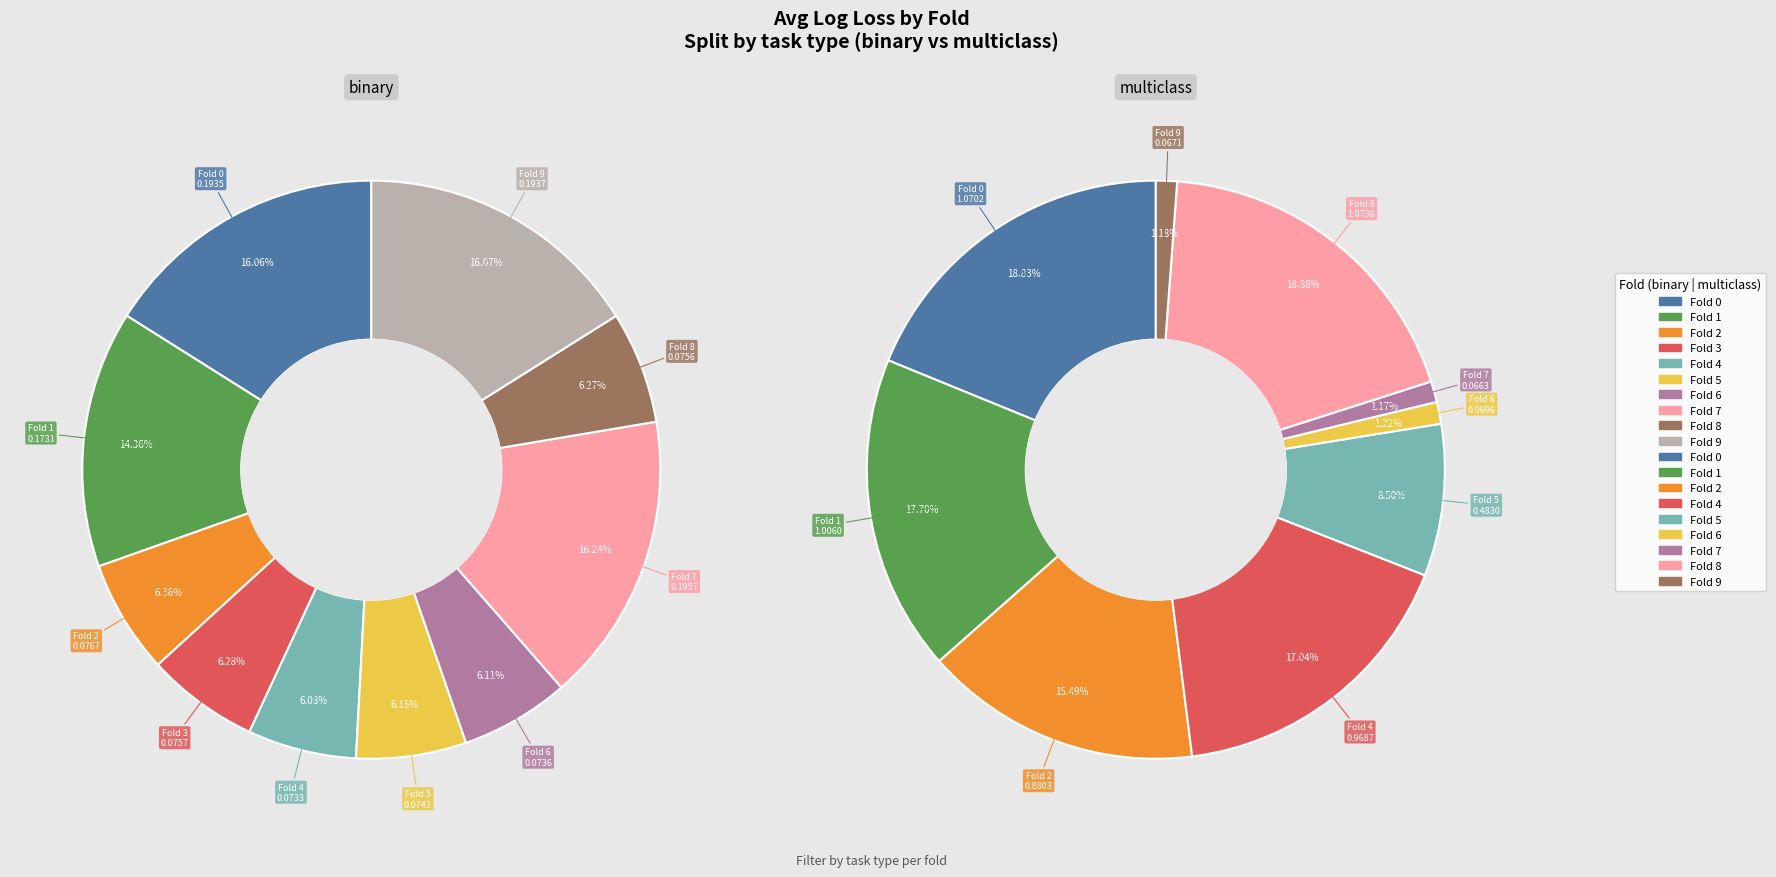

True or false: 4 accounts for 1% of the total.

False